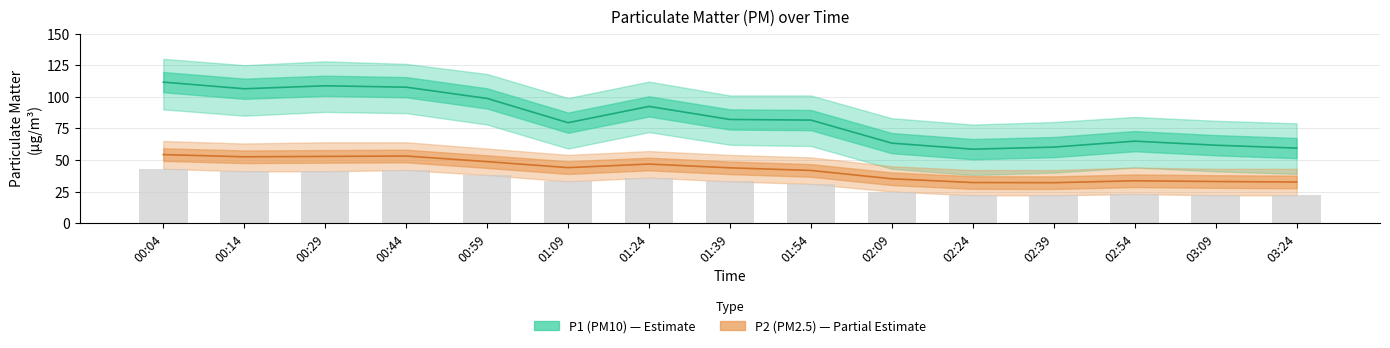

What is the highest value of the P2 (PM2.5) series?

54.2